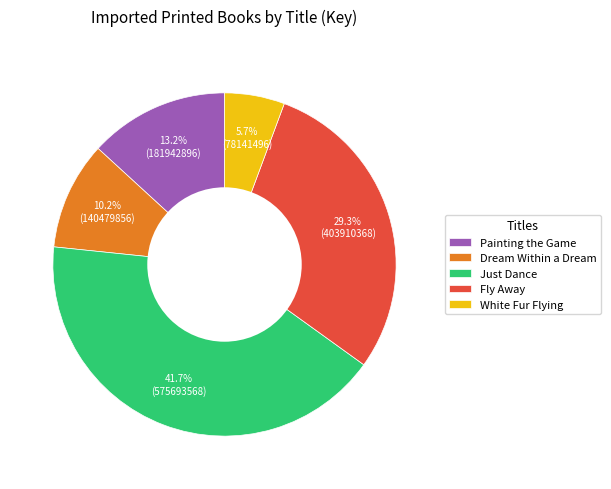

Is there any slice that represents more than half of the pie?

No